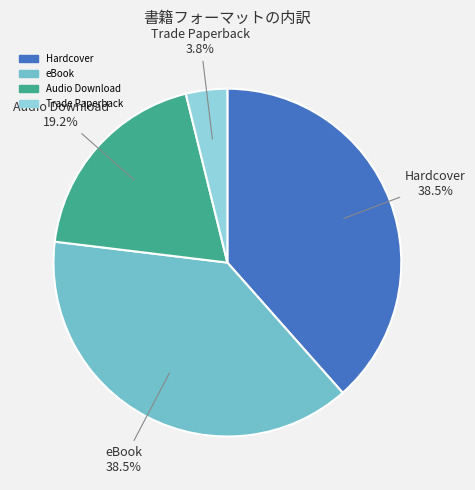

Does any single category account for the majority?

No